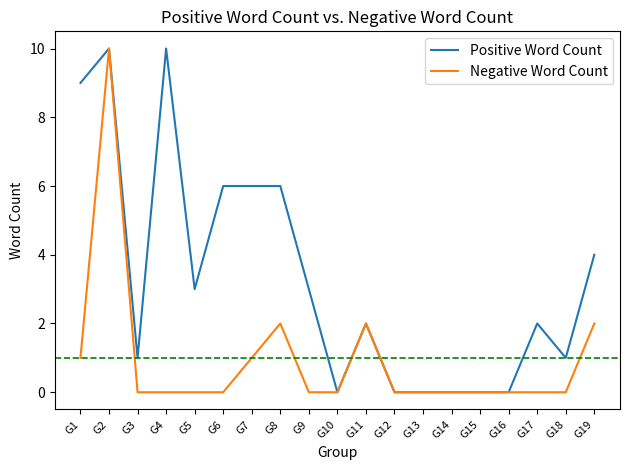

Between G8 and G10, which series saw the biggest shift?

Positive Word Count